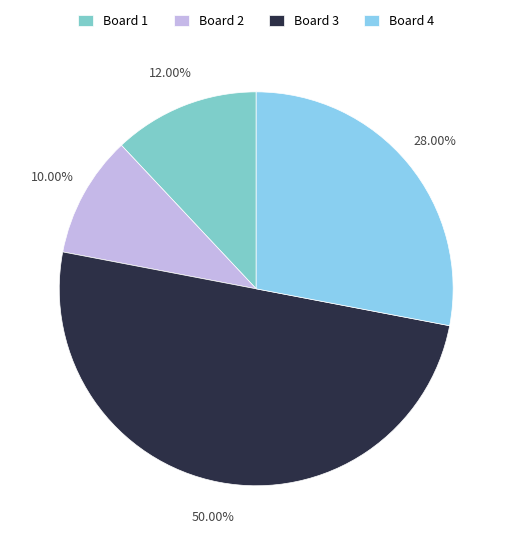

How many segments does this pie chart have?

4